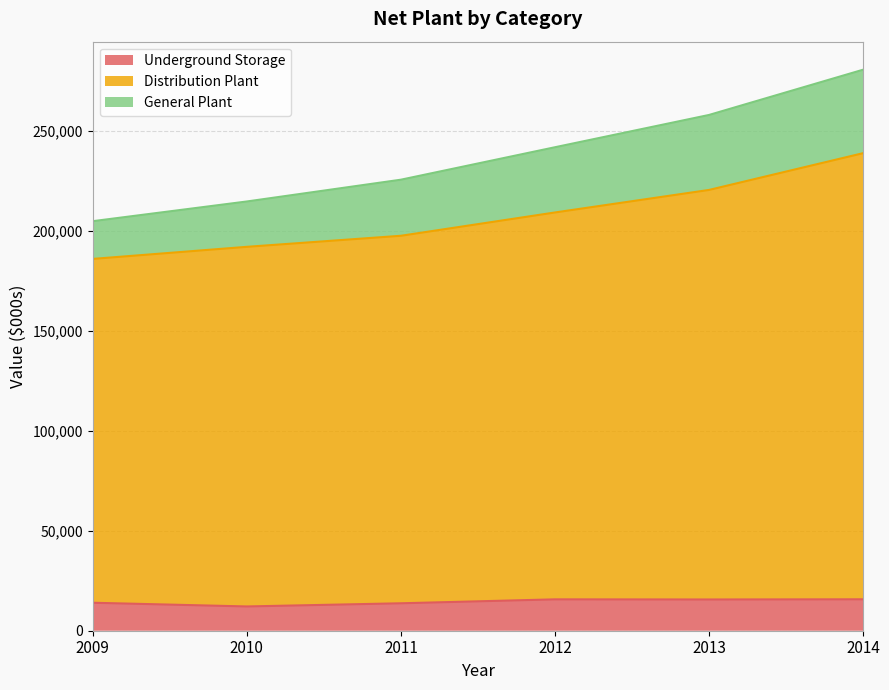

What are all the series names shown in the legend?

Underground Storage, Distribution Plant, General Plant